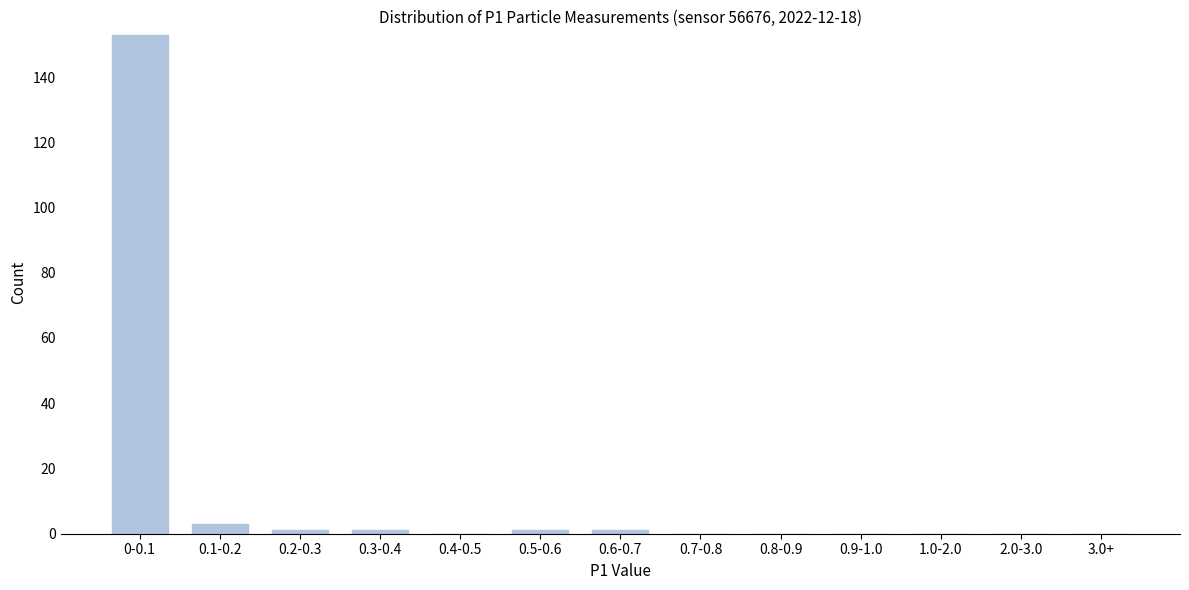

Reading left to right, what are all the values shown in this chart?

0-0.1=153	0.1-0.2=3	0.2-0.3=1	0.3-0.4=1	0.4-0.5=0	0.5-0.6=1	0.6-0.7=1	0.7-0.8=0	0.8-0.9=0	0.9-1.0=0	1.0-2.0=0	2.0-3.0=0	3.0+=0